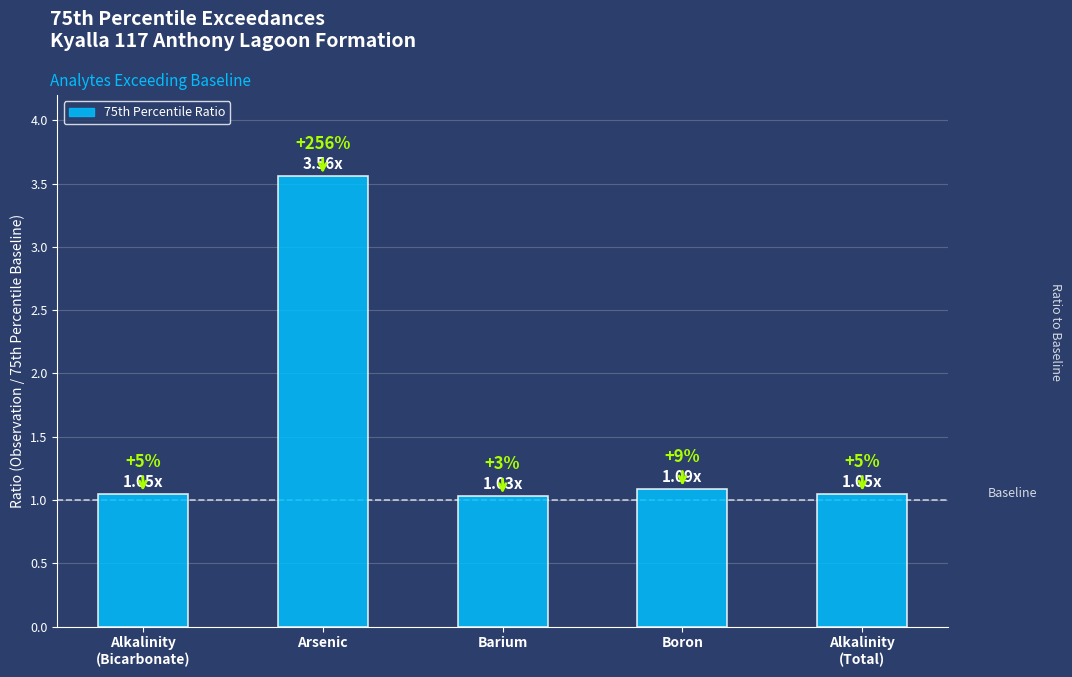

Which label corresponds to the largest value in the chart?

Arsenic